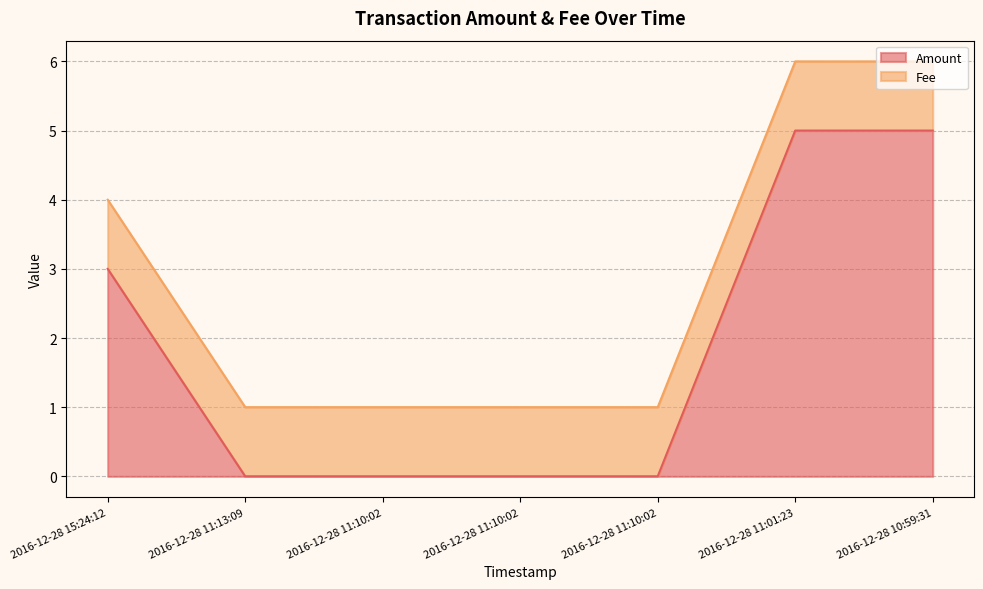

True or false: the data shows 5 at 2016-12-28 10:59:31.

True